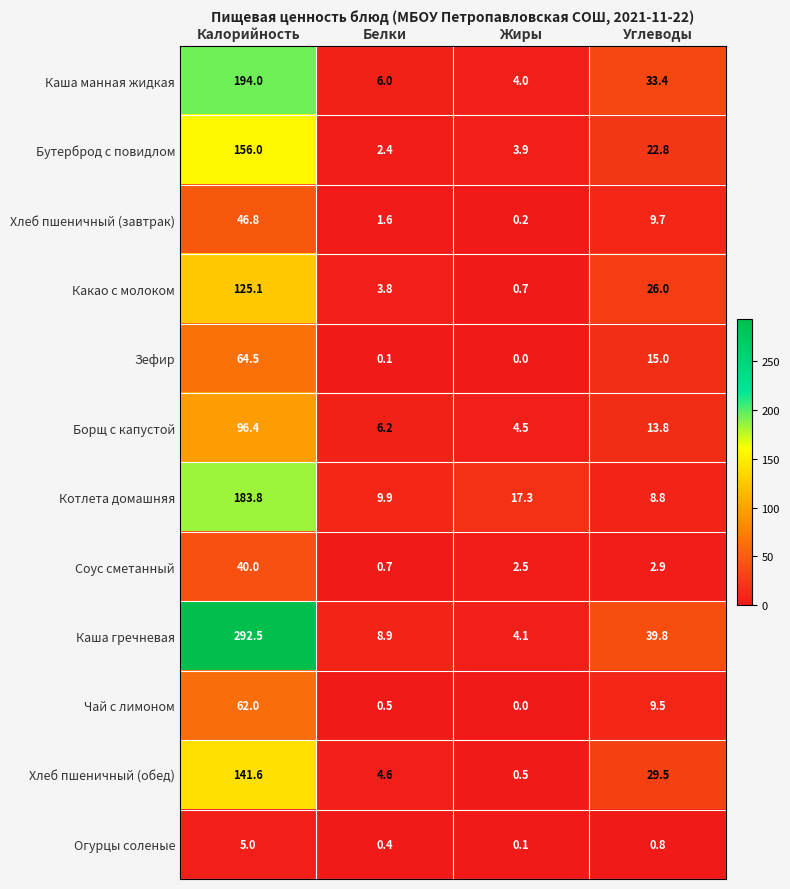

What is the average value of the Каша гречневая series?

86.3